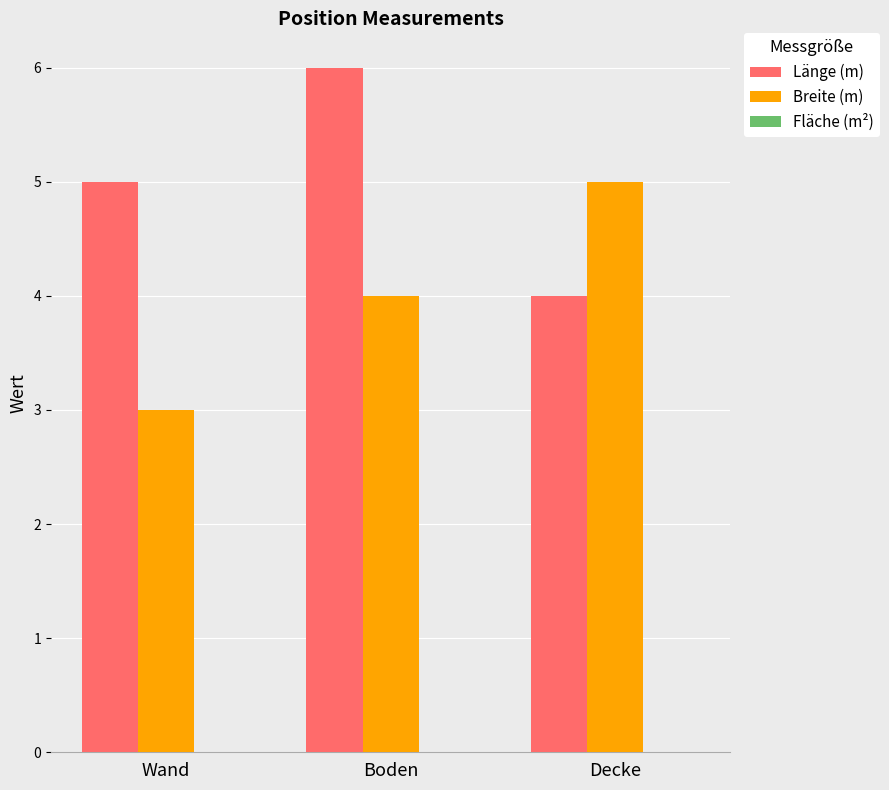

How many distinct data groups are displayed?

2